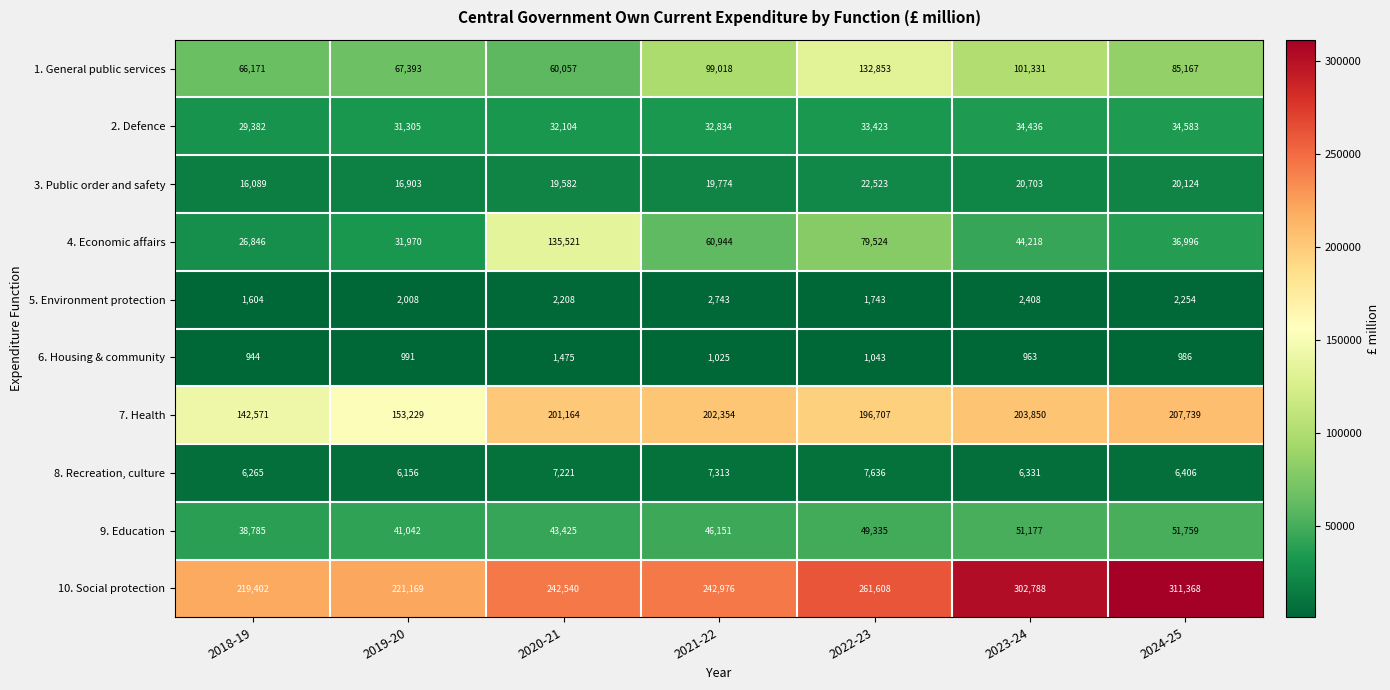

What is the difference between the maximum and minimum values in the 5. Environment protection series?

1139